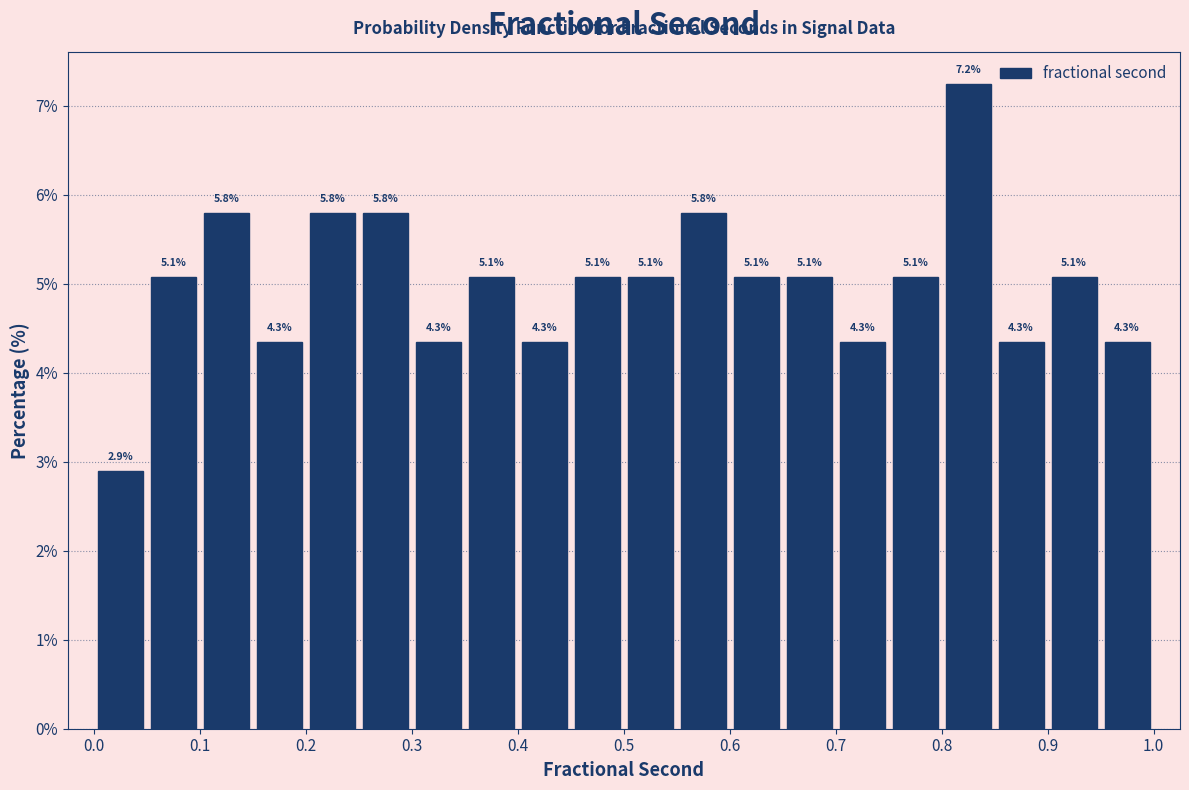

Which range on the x-axis has the tallest bar?

0.80 to 0.85